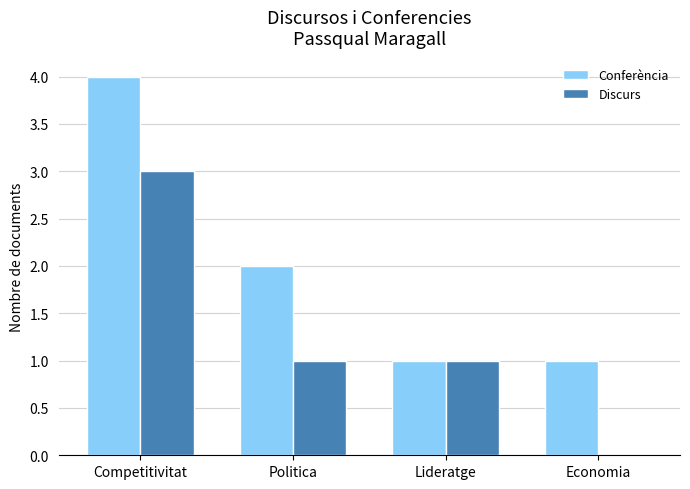

At which label does Discurs first exceed 1?

Competitivitat